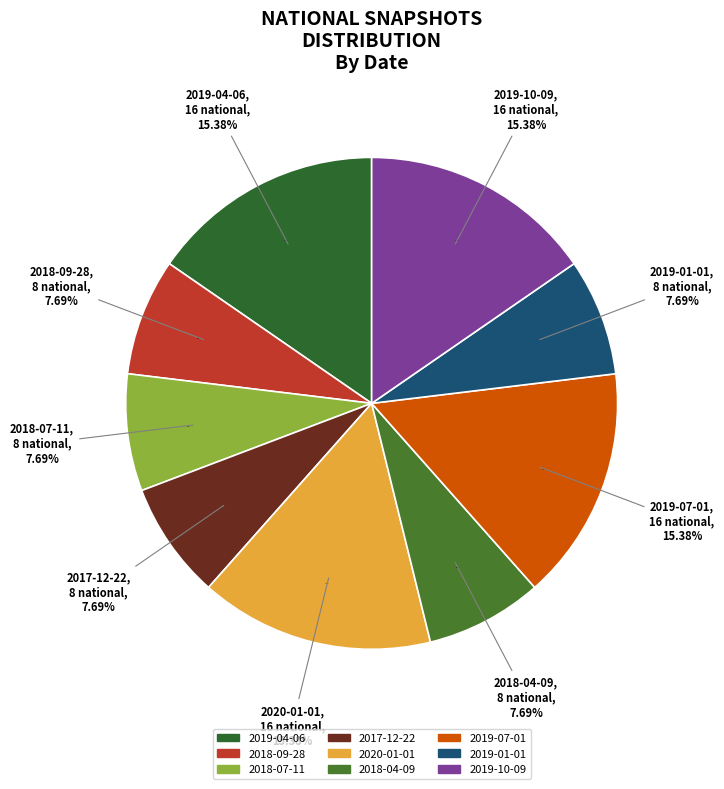

Is there any slice that represents more than half of the pie?

No